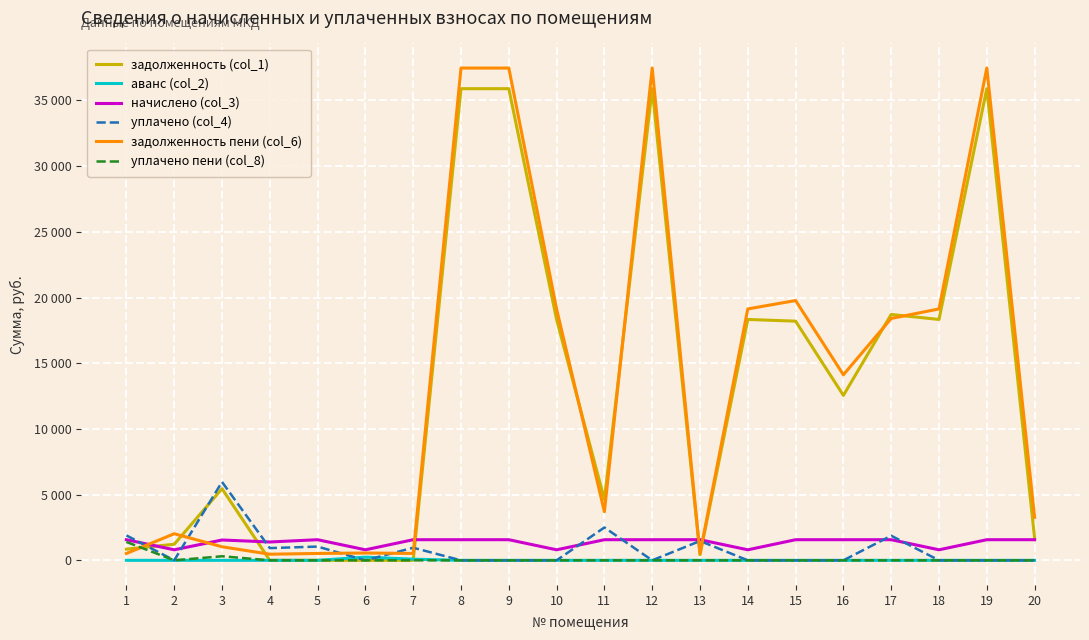

What is the difference between the highest and lowest values at 18?

19134.2